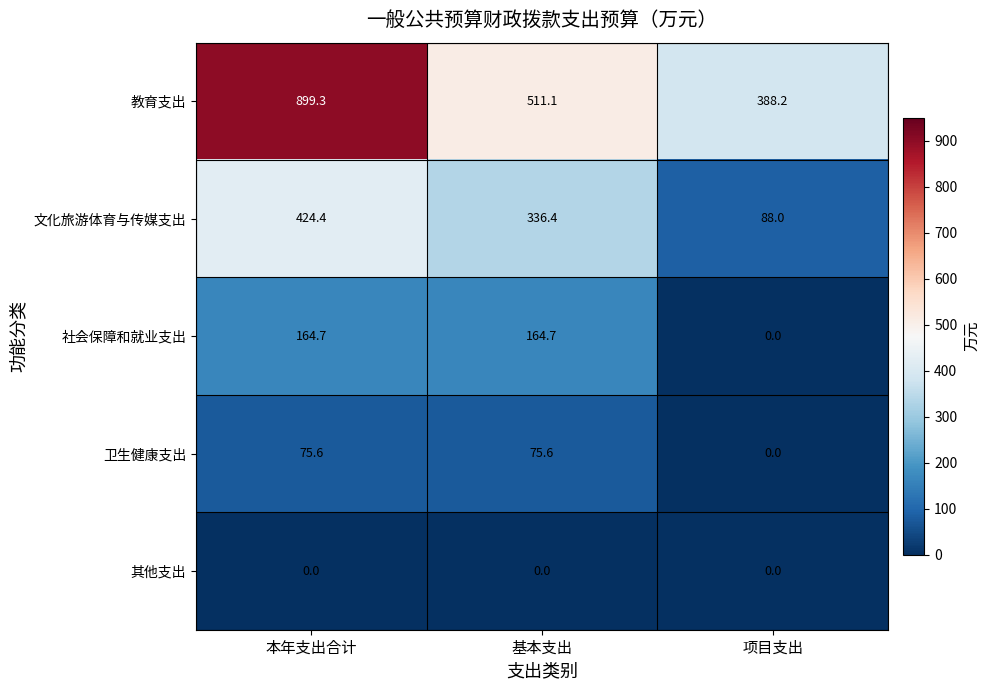

What is the total value across all series at 本年支出合计?

1564.0